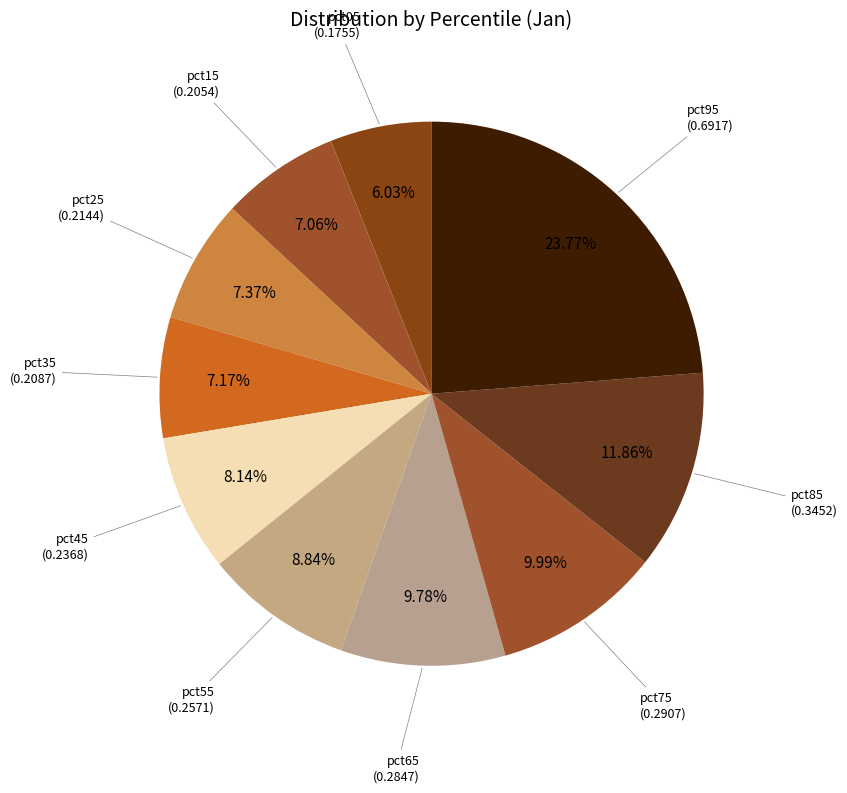

Rank the categories by value from lowest to highest.

pct05, pct15, pct35, pct25, pct45, pct55, pct65, pct75, pct85, pct95